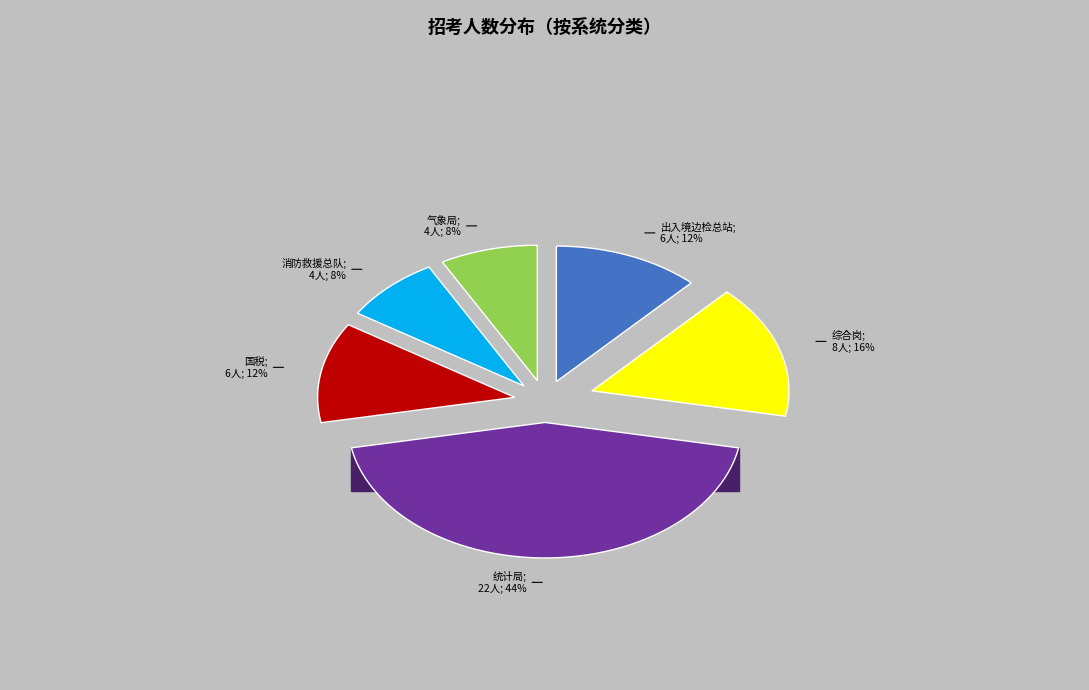

Is it true that 消防救援总队 is 8% of the pie?

True